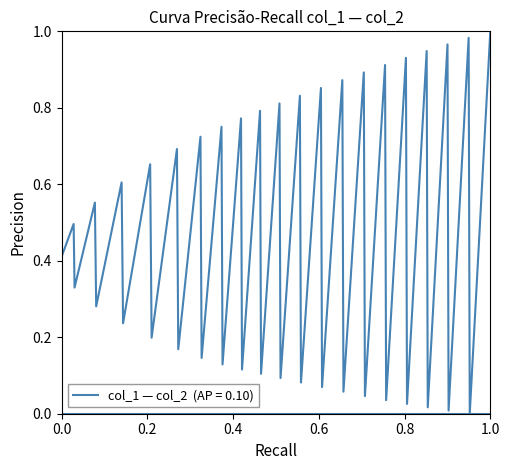

What is the label of the 36th point from the right?

0.8